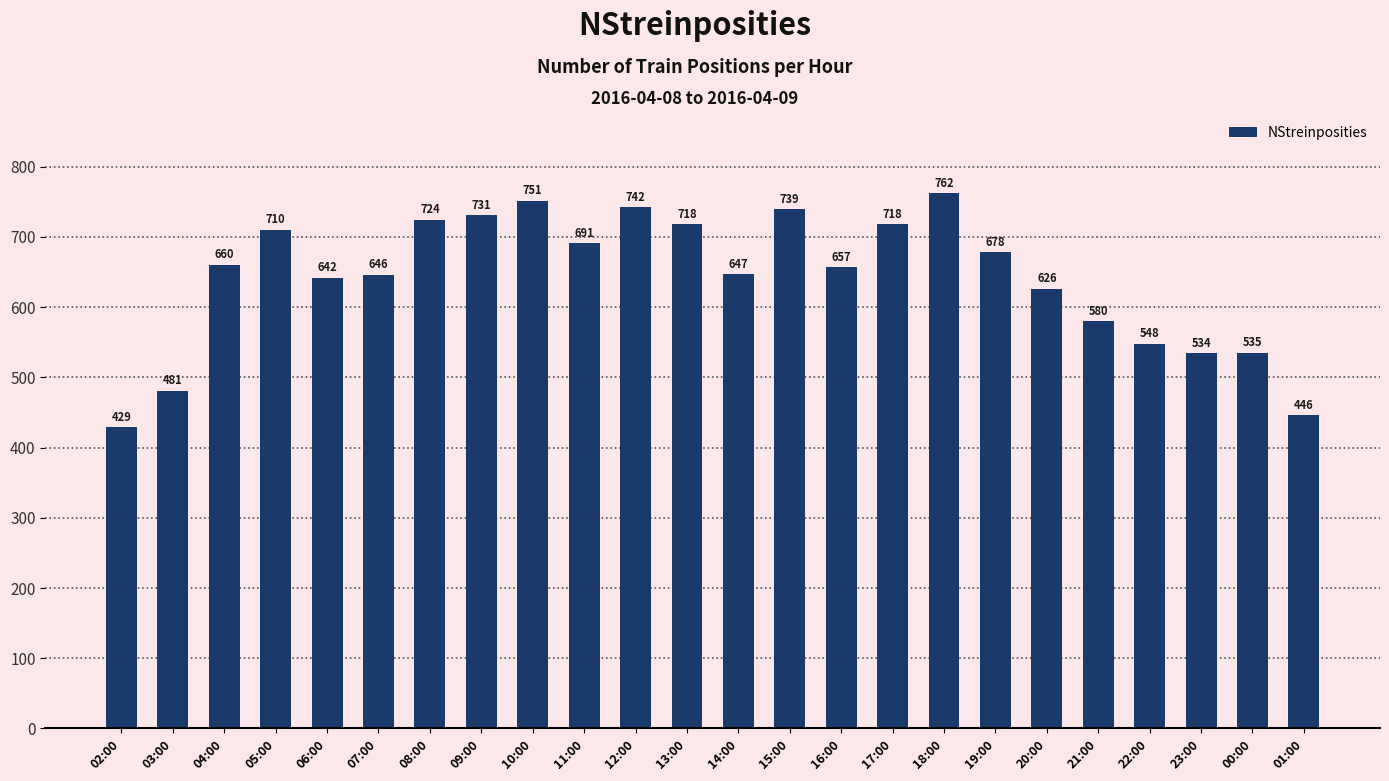

What is the change in value from 04:00 to 18:00?

+102